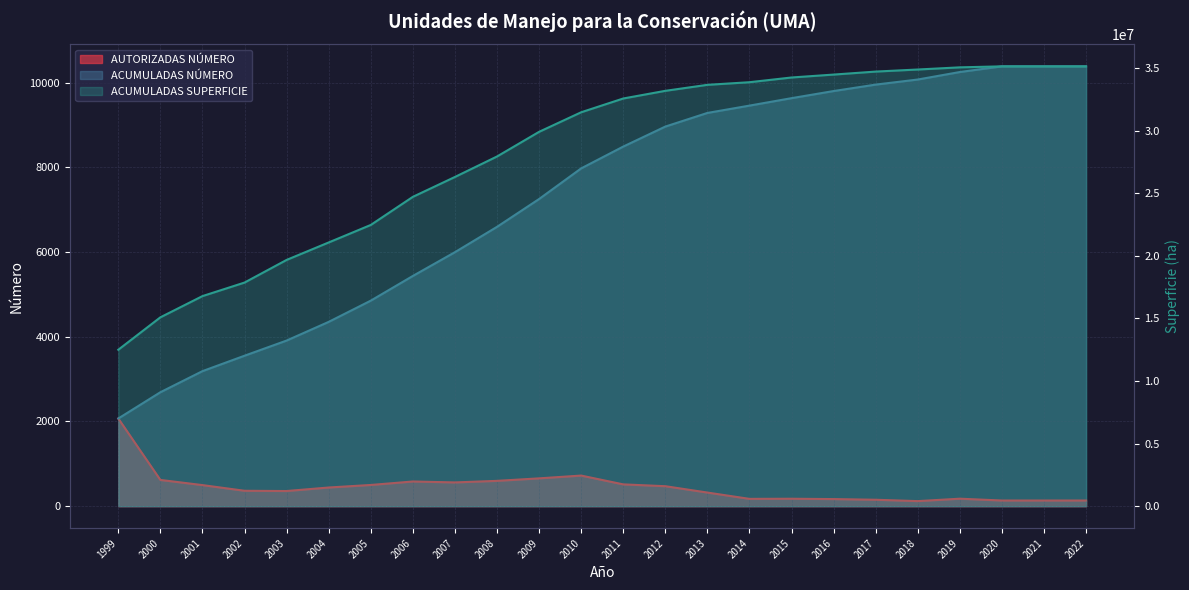

What is the smallest value displayed?

120